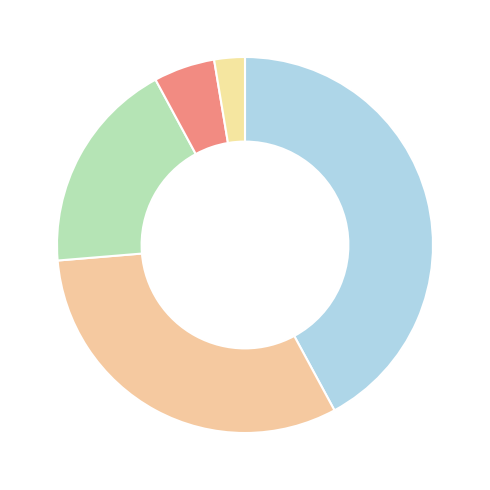

To the nearest percent, what is the difference between the largest and smallest slice percentages?

39%